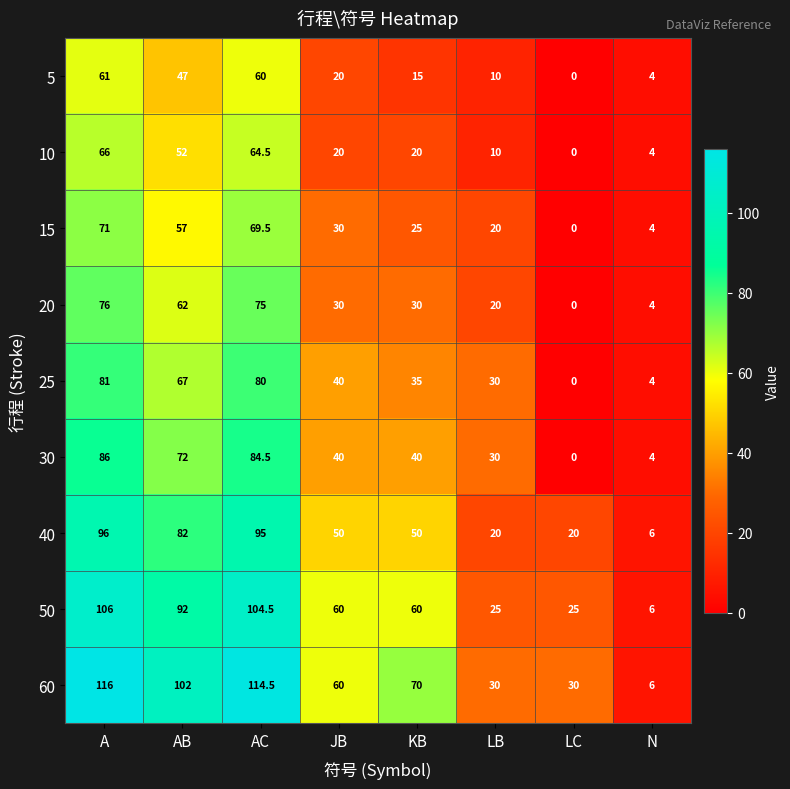

How many values in the 5 series are below 20?

4